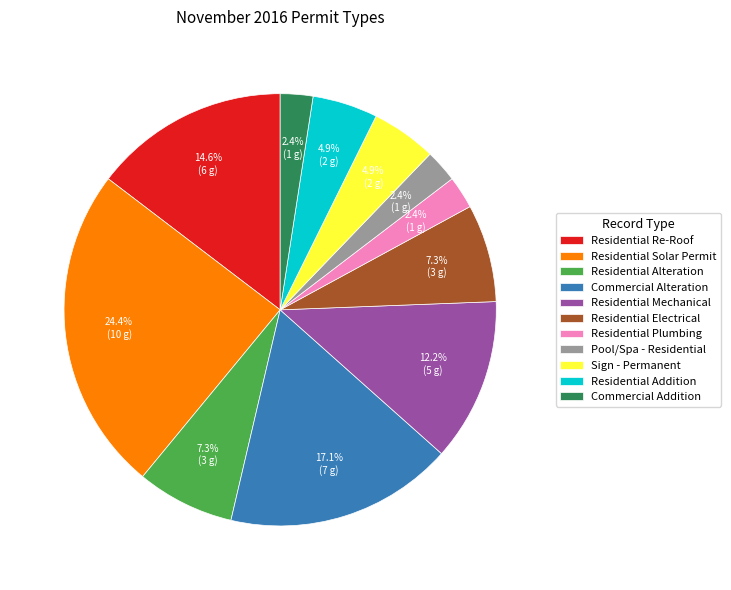

Combined, do Sign - Permanent and Residential Electrical account for over 50%?

No